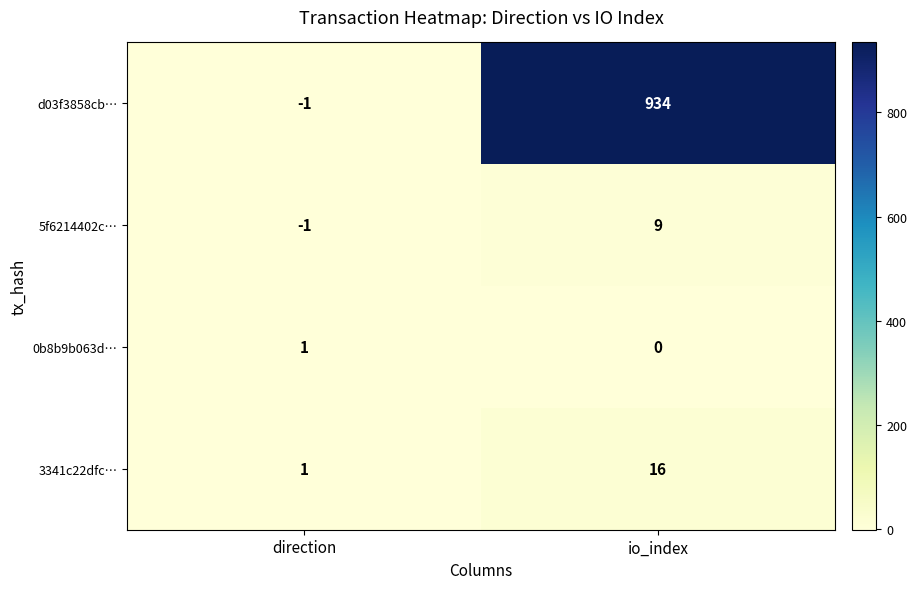

At which label is 5f6214402c… closest to 4?

direction